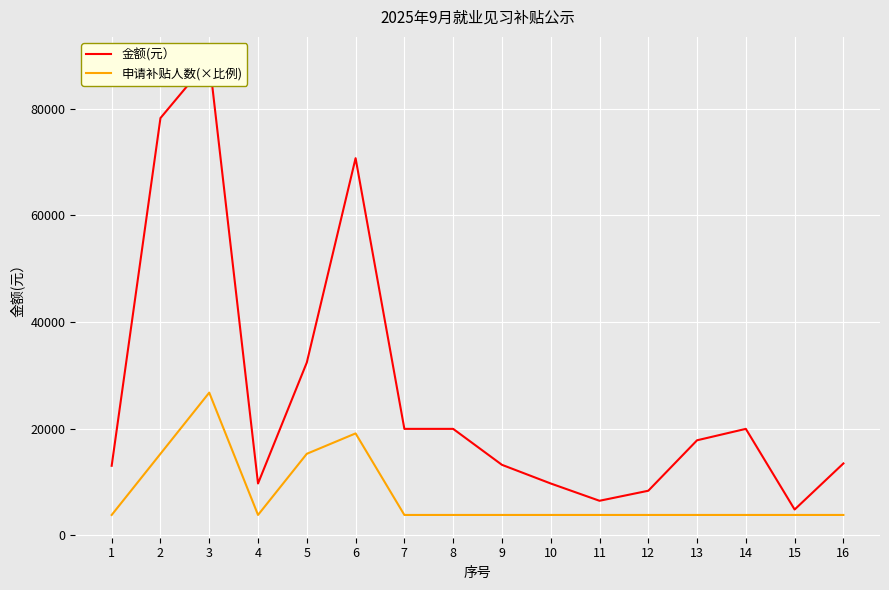

Which series has the largest range (max minus min)?

金额(元）